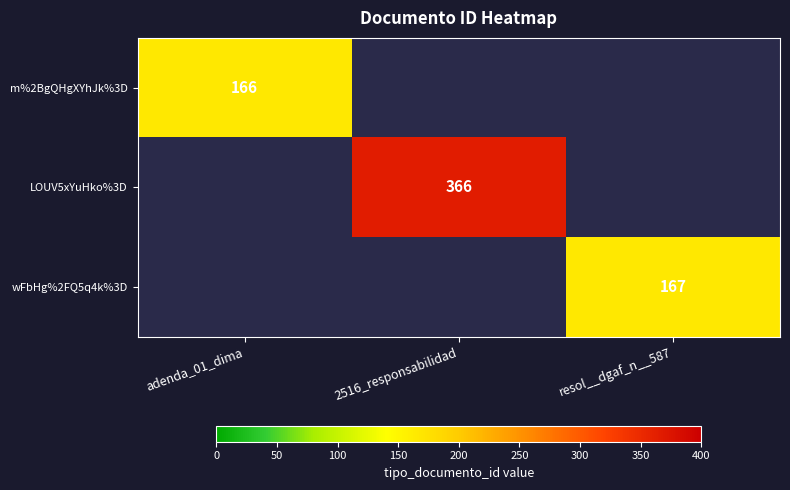

The LOUV5xYuHko%3D series shows 366 at 2516_responsabilidad. True or false?

True